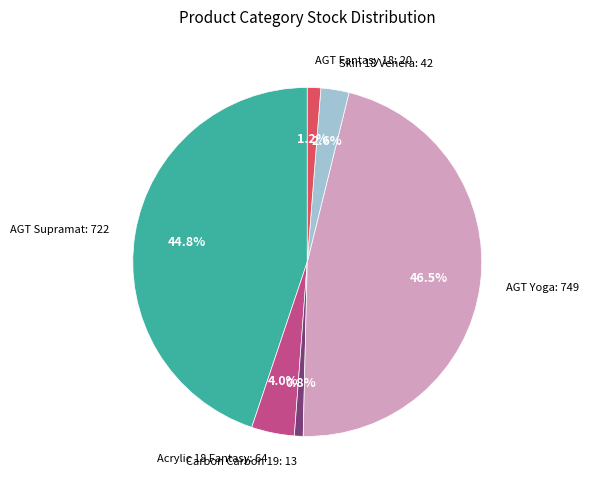

Does any single category account for the majority?

No